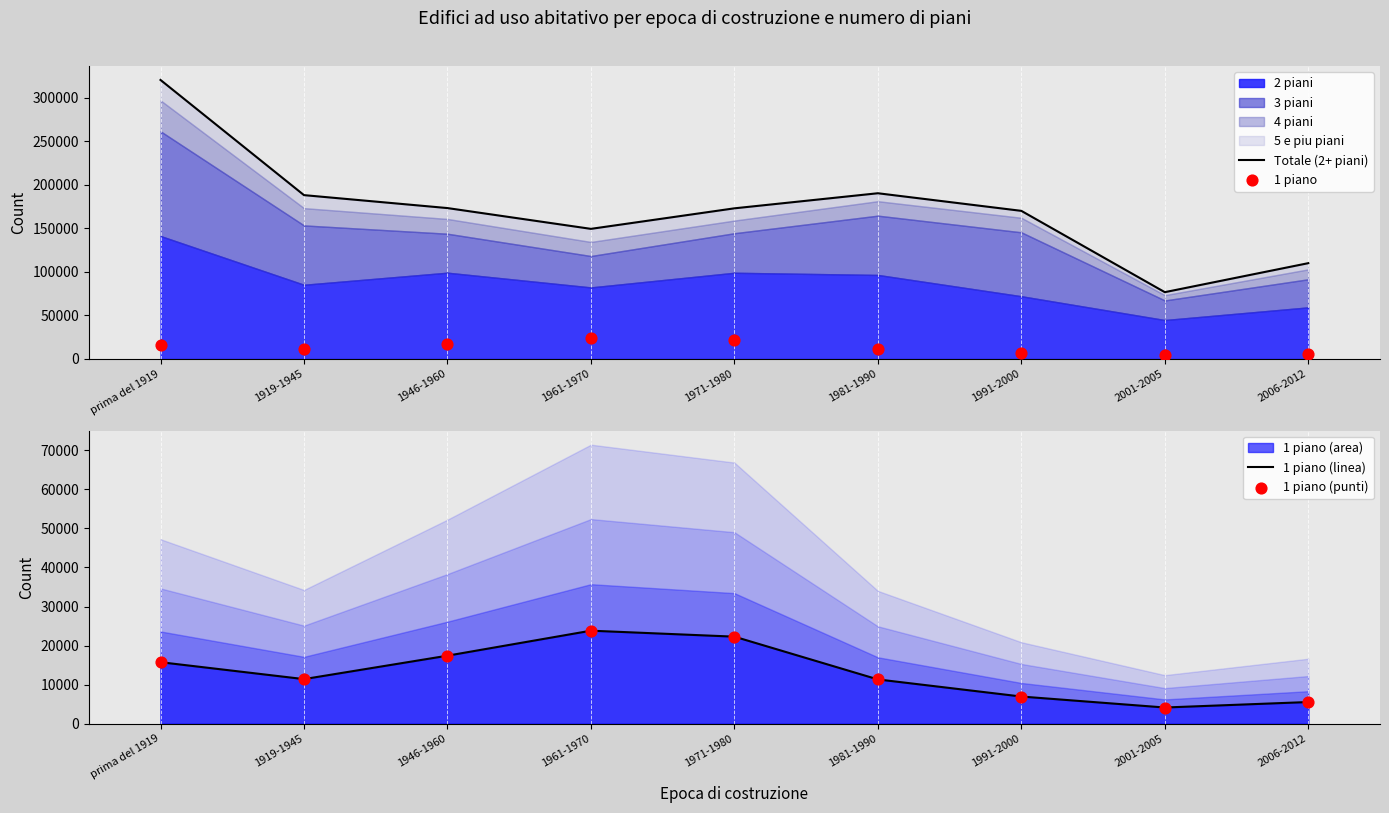

Which series contains the highest Y value?

Totale (2+ piani)